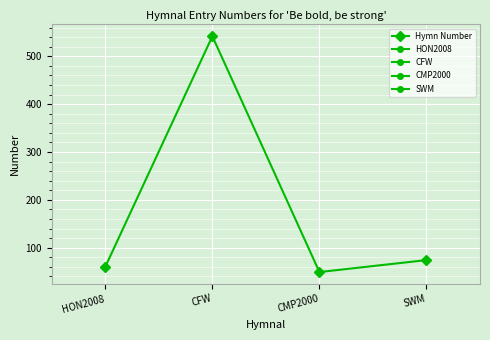

What is the approximate value at SWM, to the nearest 10?

70